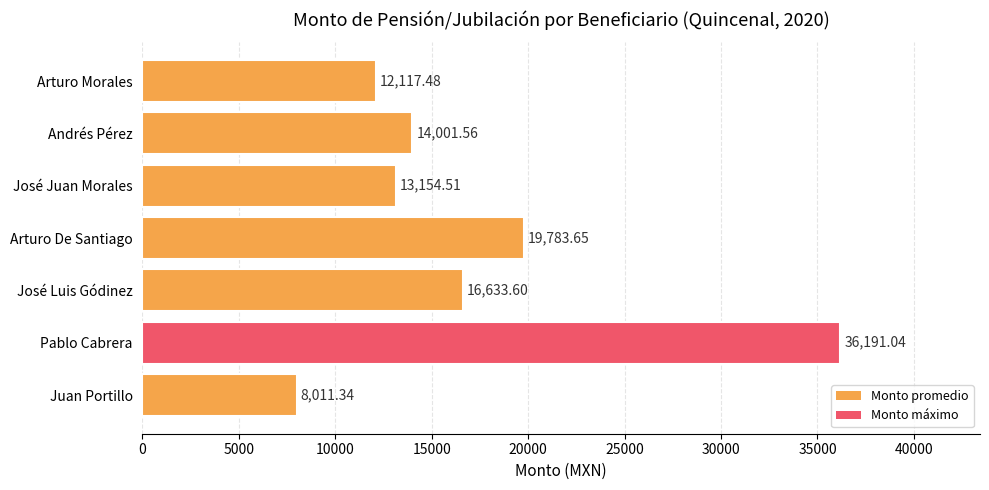

Rank the categories by value from lowest to highest.

Juan Portillo, Arturo Morales, José Juan Morales, Andrés Pérez, José Luis Gódinez, Arturo De Santiago, Pablo Cabrera